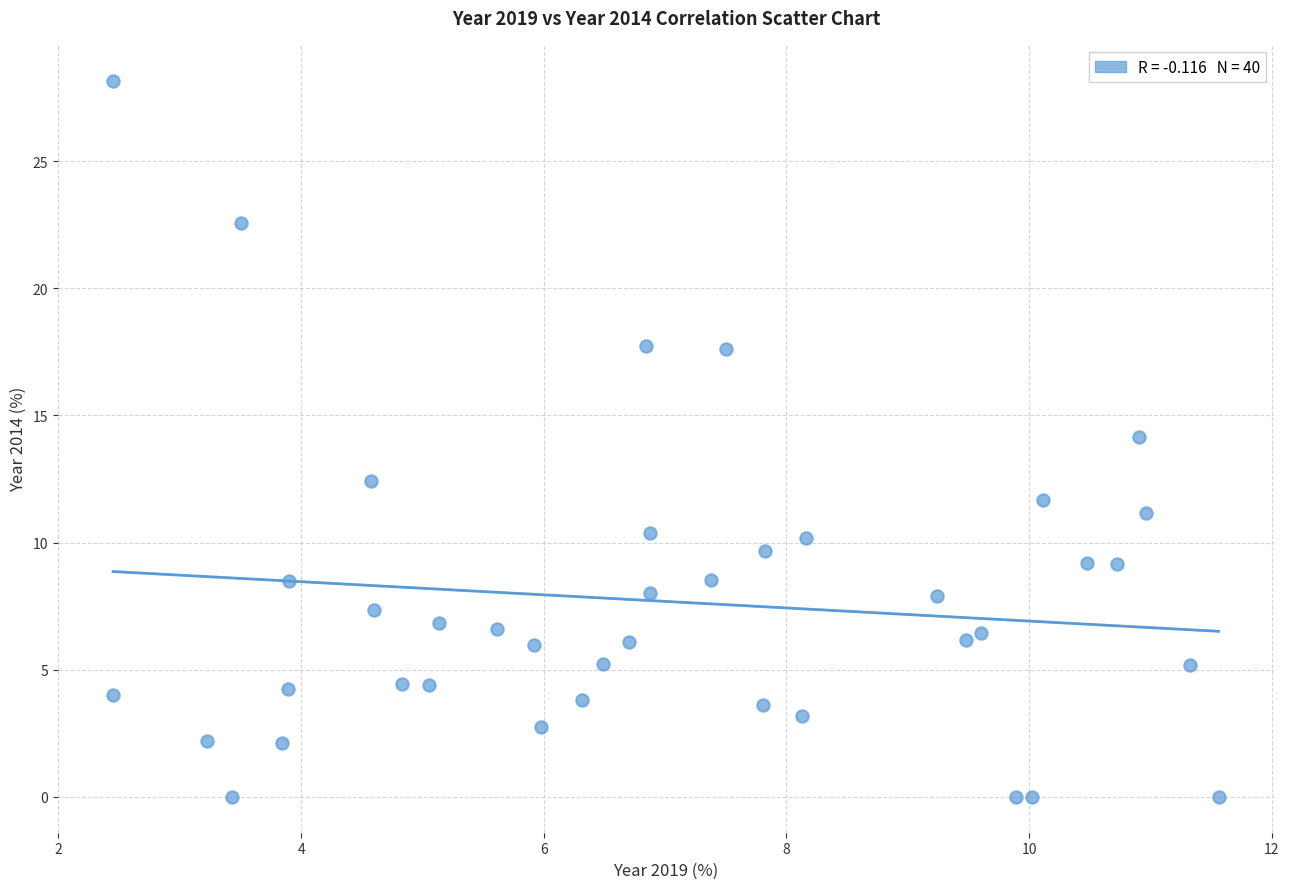

What is the range of Y values (max minus min)?

28.2